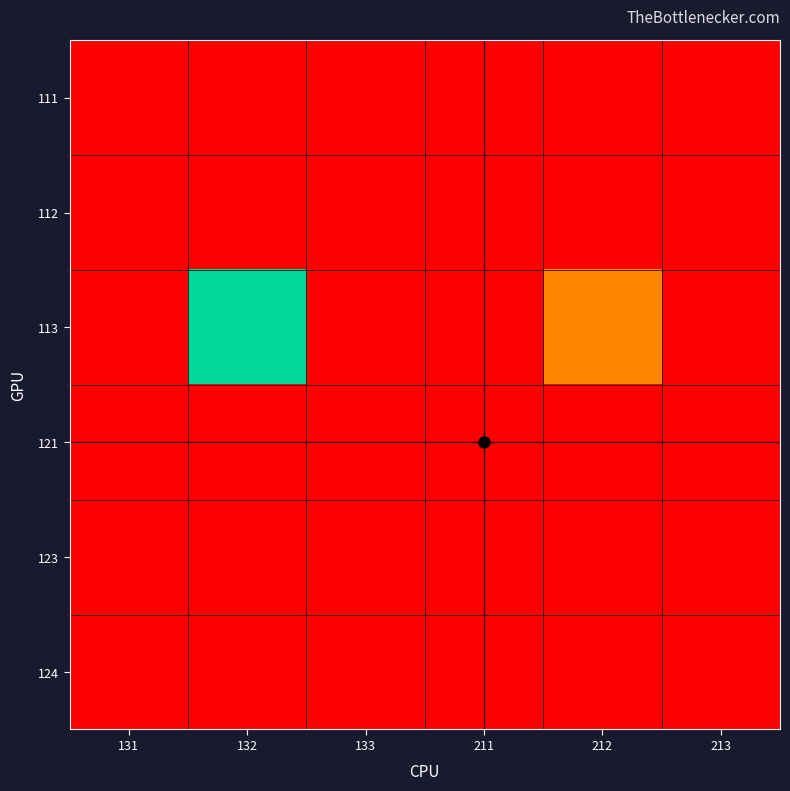

Reading right to left, list all the values displayed in this chart.

111: 213=0.0	212=0.0	211=0.0	133=0.0	132=0.0	131=0.0
112: 213=0.0	212=0.0	211=0.0	133=0.0	132=0.0	131=0.0
113: 213=0.0	212=0.3	211=0.0	133=0.0	132=1.0	131=0.0
121: 213=0.0	212=0.0	211=0.0	133=0.0	132=0.0	131=0.0
123: 213=0.0	212=0.0	211=0.0	133=0.0	132=0.0	131=0.0
124: 213=0.0	212=0.0	211=0.0	133=0.0	132=0.0	131=0.0